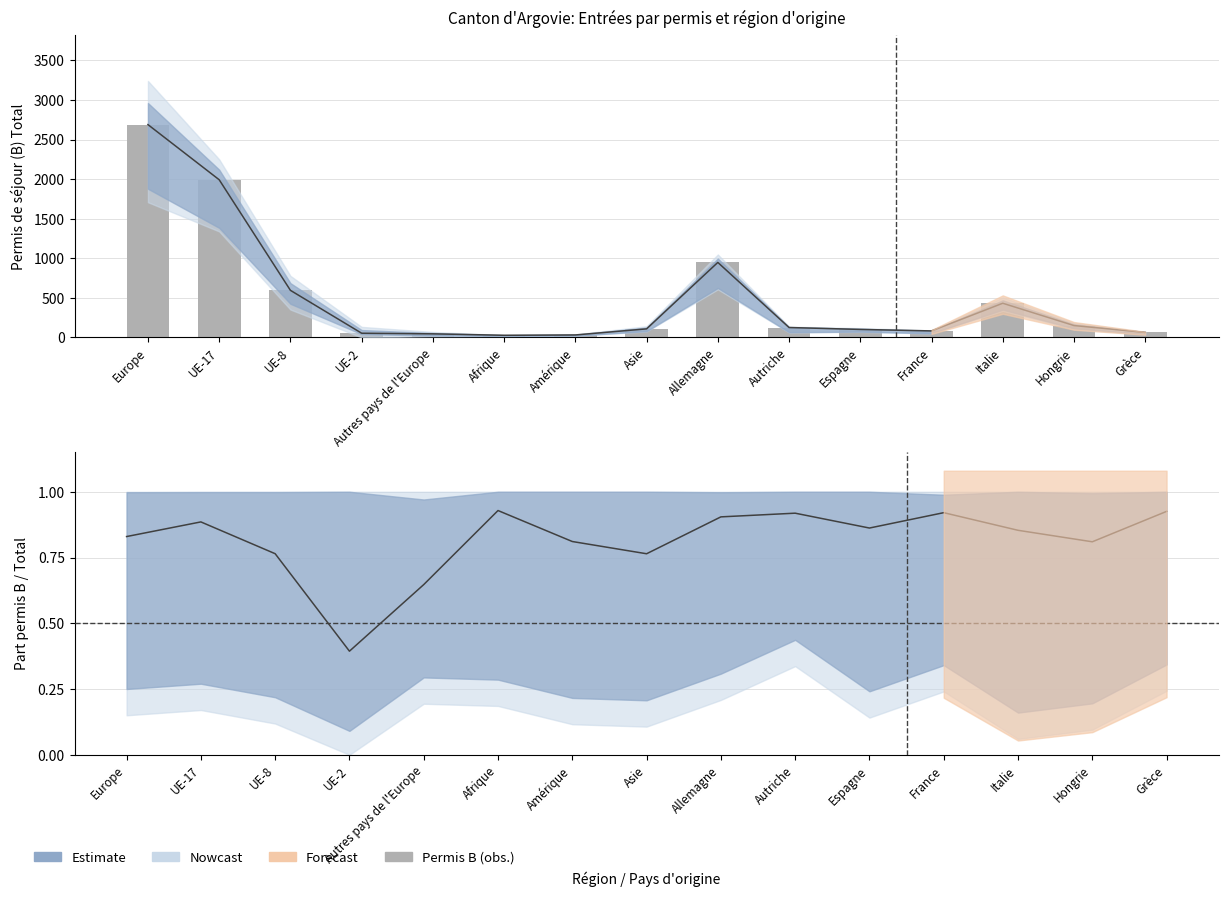

Reading left to right, transcribe all the data shown in this chart.

Europe=2689	UE-17=1992	UE-8=594	UE-2=52	Autres pays de l'Europe=44	Afrique=26	Amérique=30	Asie=107	Allemagne=947	Autriche=124	Espagne=100	France=81	Italie=431	Hongrie=149	Grèce=62